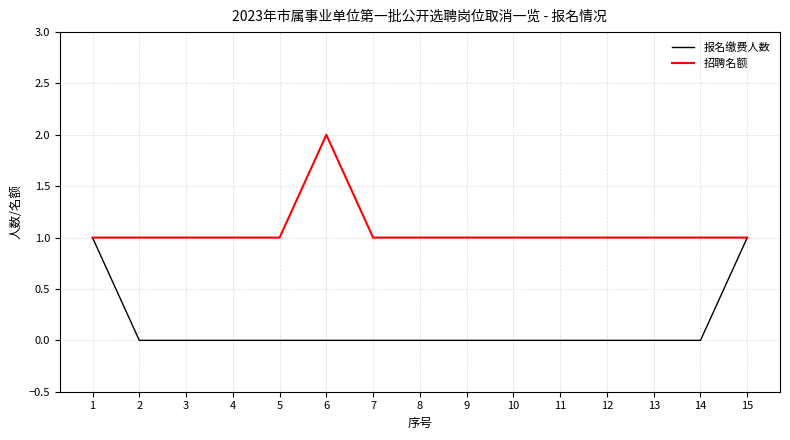

Is the value of 招聘名额 at 8 greater than the value of 报名缴费人数 at 10?

Yes